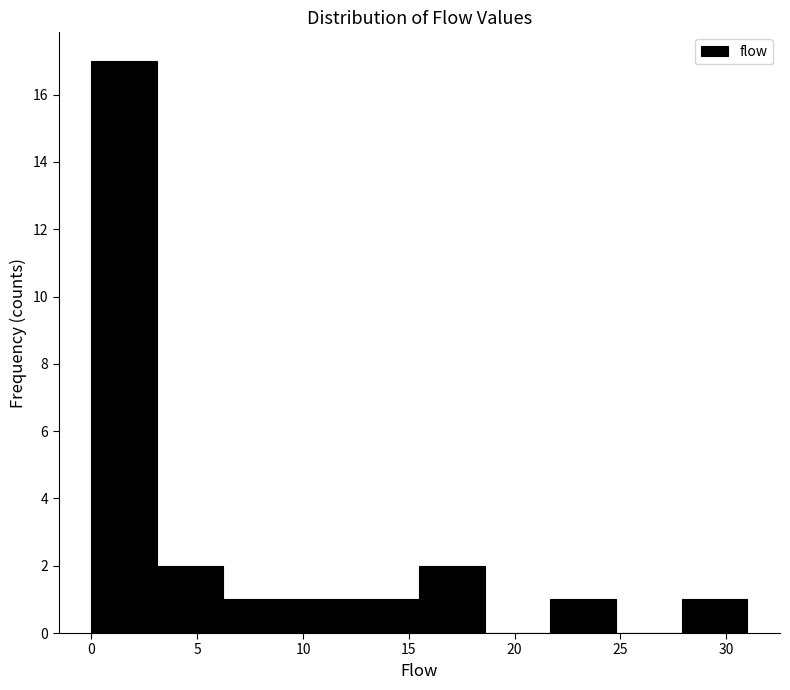

Which range on the x-axis has the tallest bar?

0.0 to 3.1